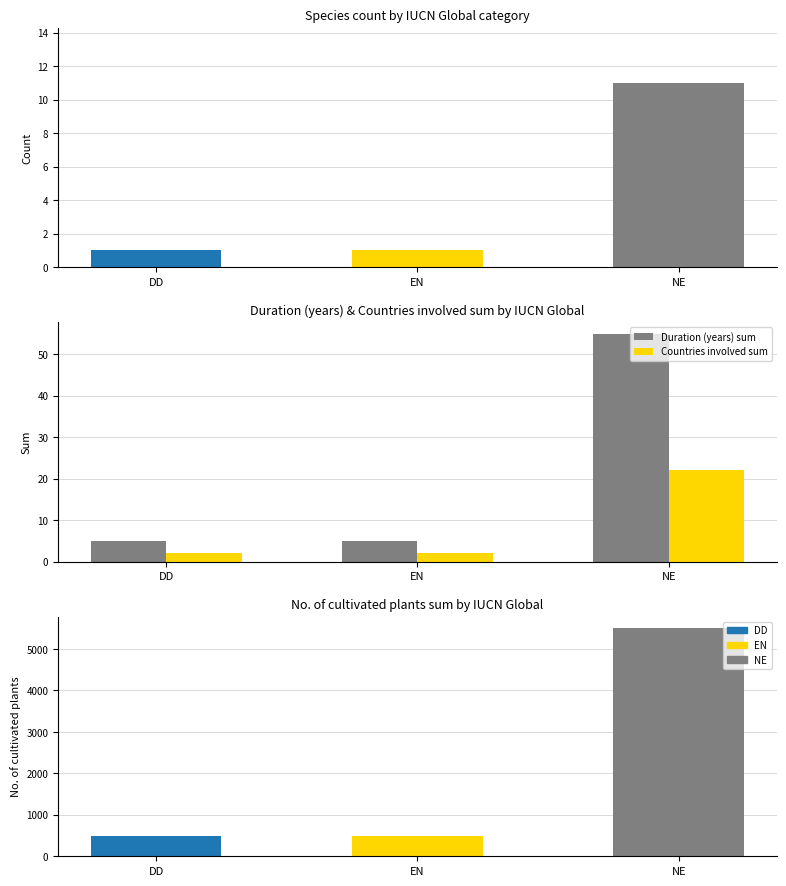

What value does the Countries involved sum series have at EN?

2